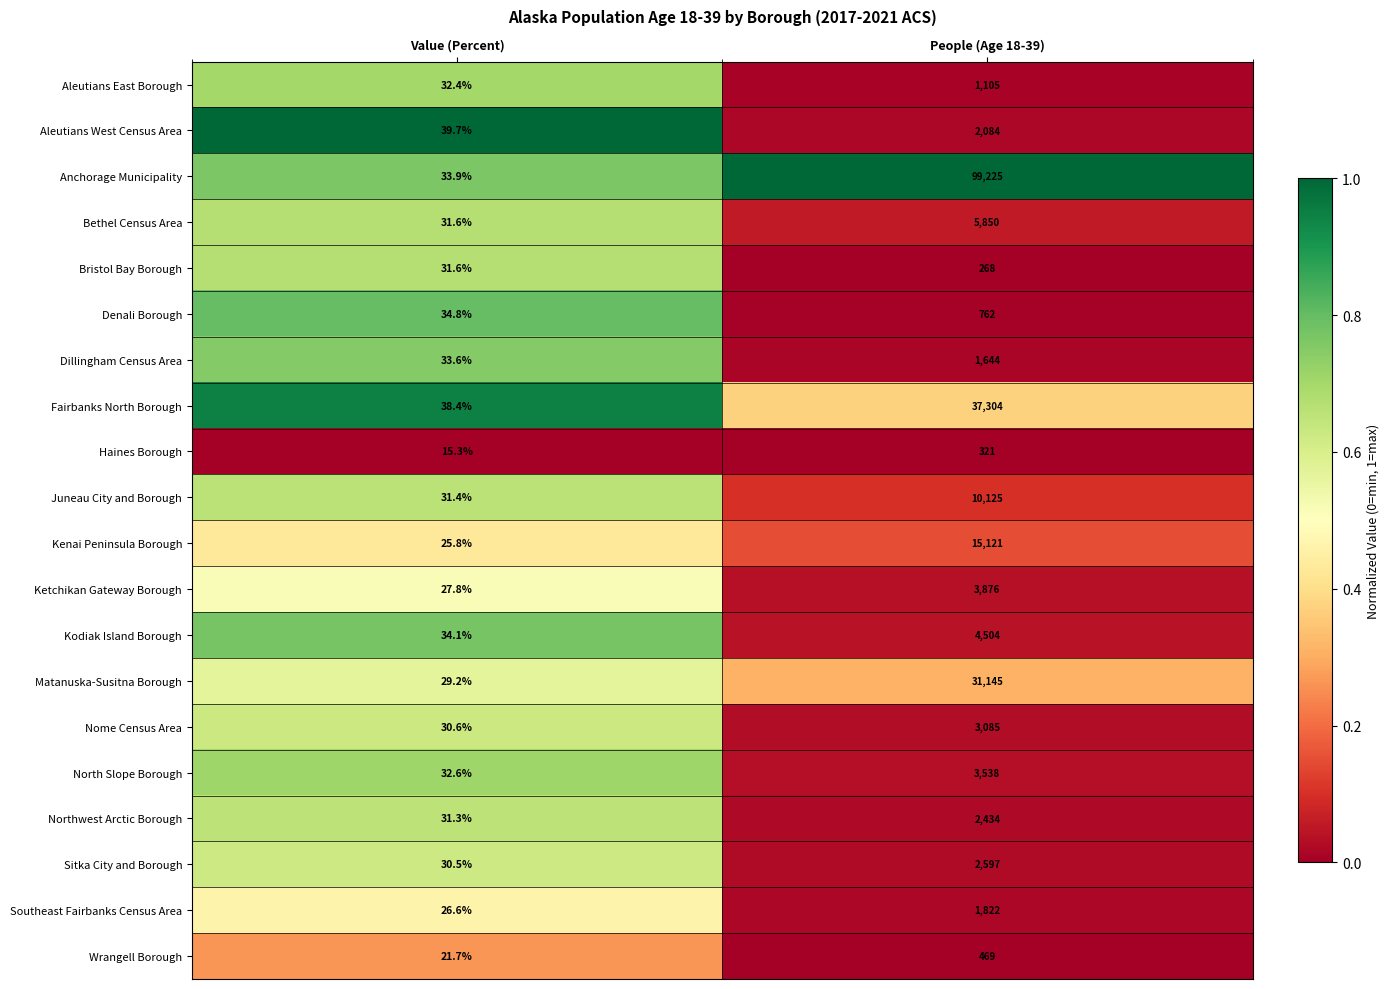

Count the number of data series in this chart.

20